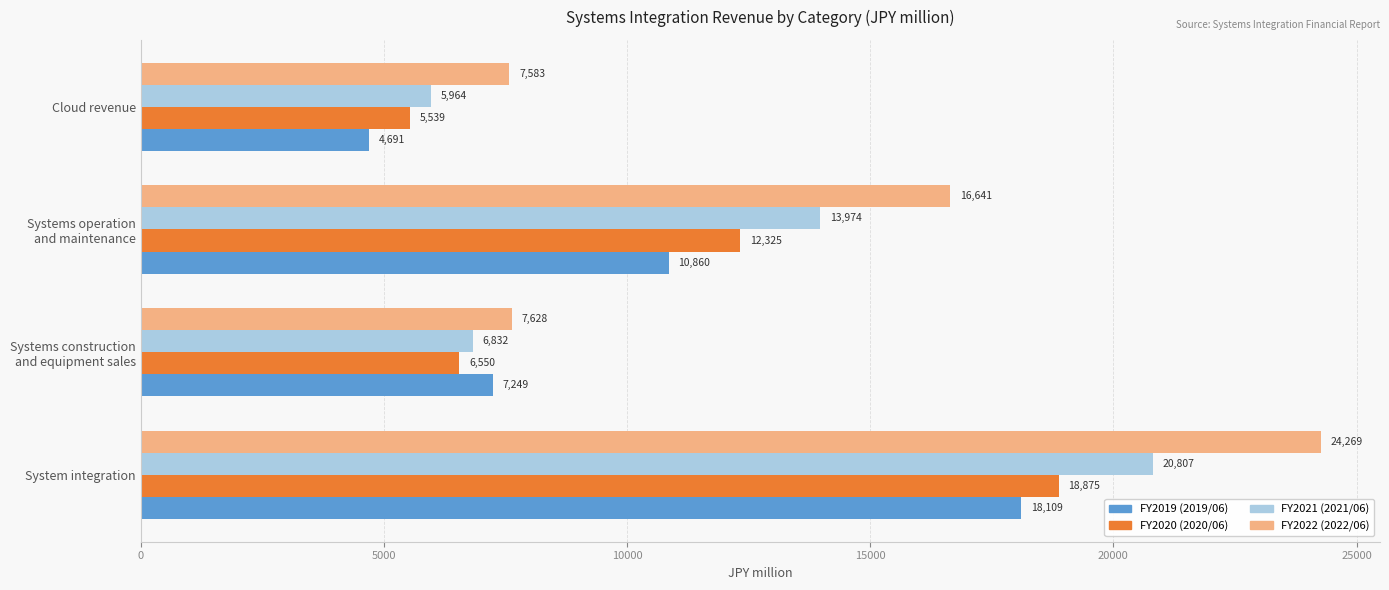

Which series has the largest range (max minus min)?

FY2022 (2022/06)